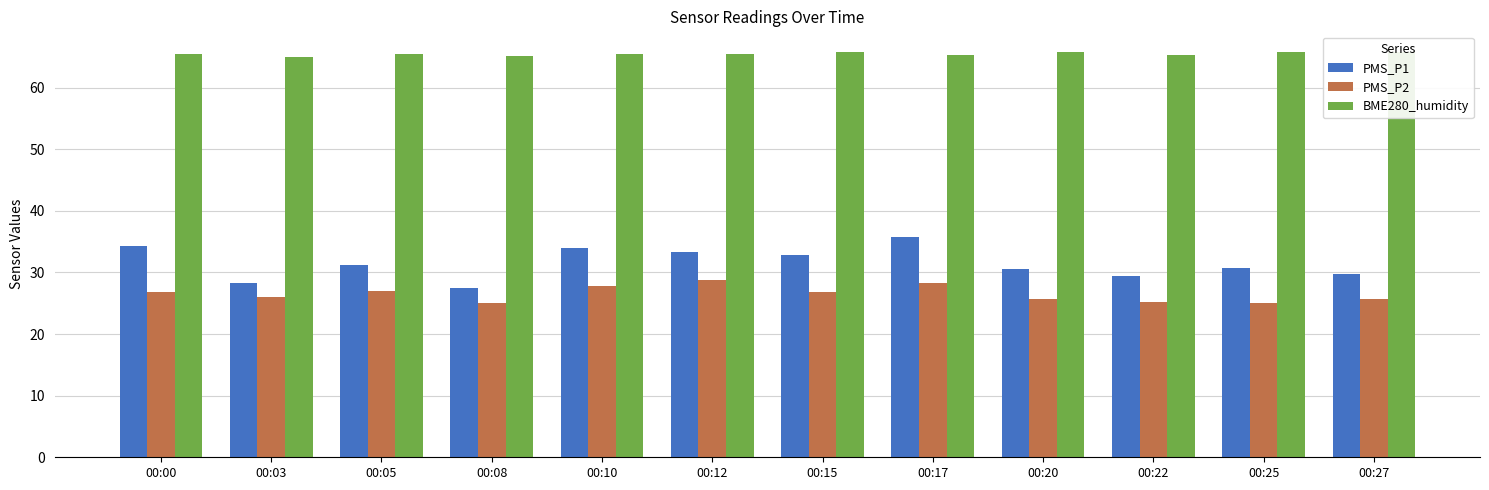

True or false: PMS_P2 has a value of 25.0 at 00:08.

True